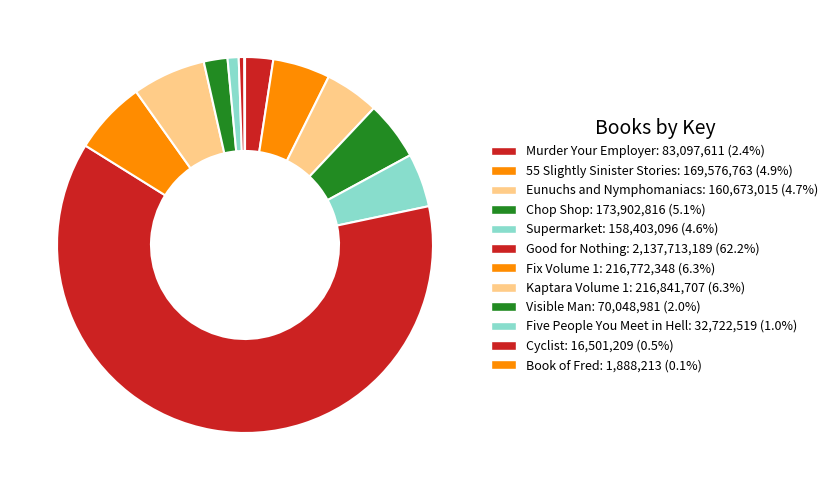

To the nearest percent, what is the difference between the Good for Nothing and 55 Slightly Sinister Stories slice percentages?

57%